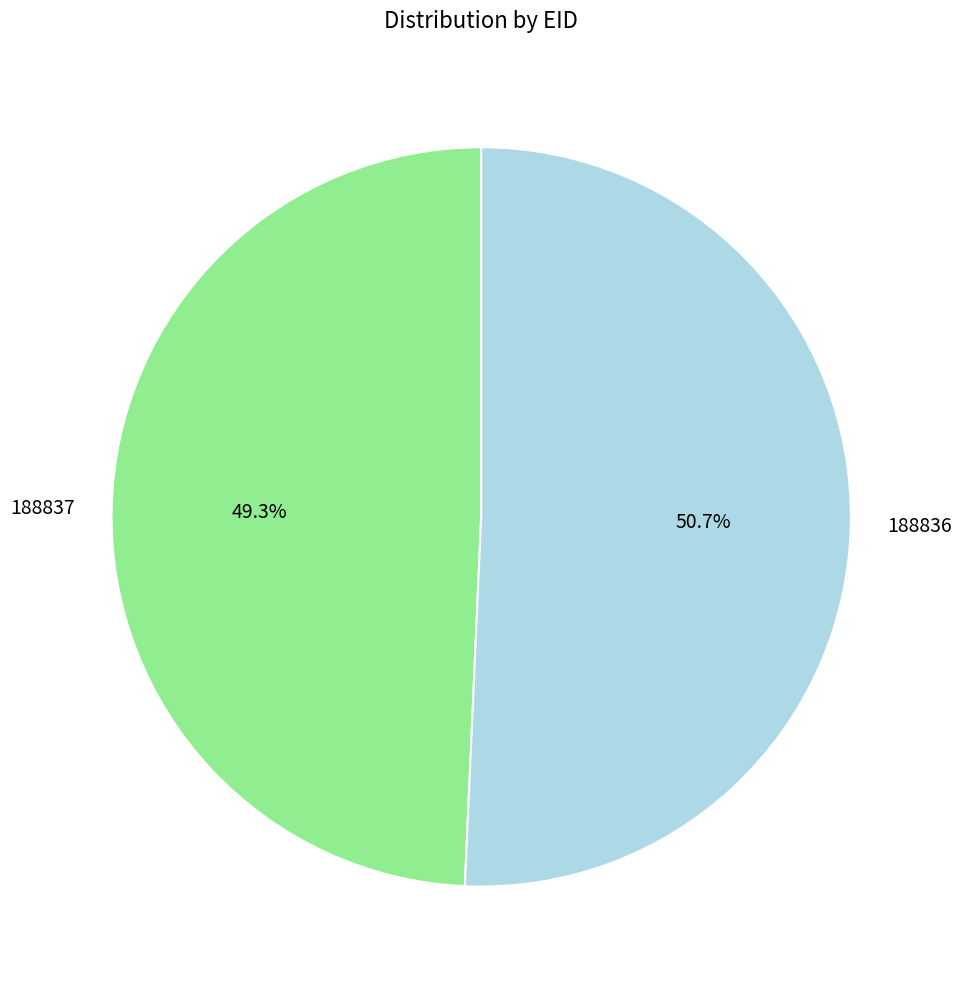

Approximately how many times larger is the value at 188836 compared to 188837?

1.0